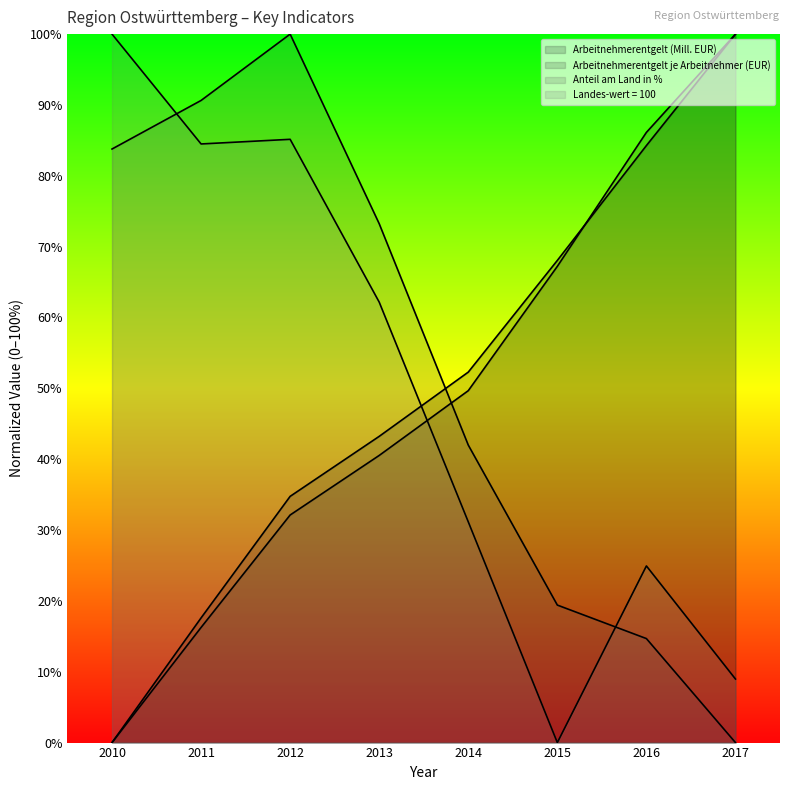

How many data points in Arbeitnehmerentgelt (Mill. EUR) (line) are less than 52?

4